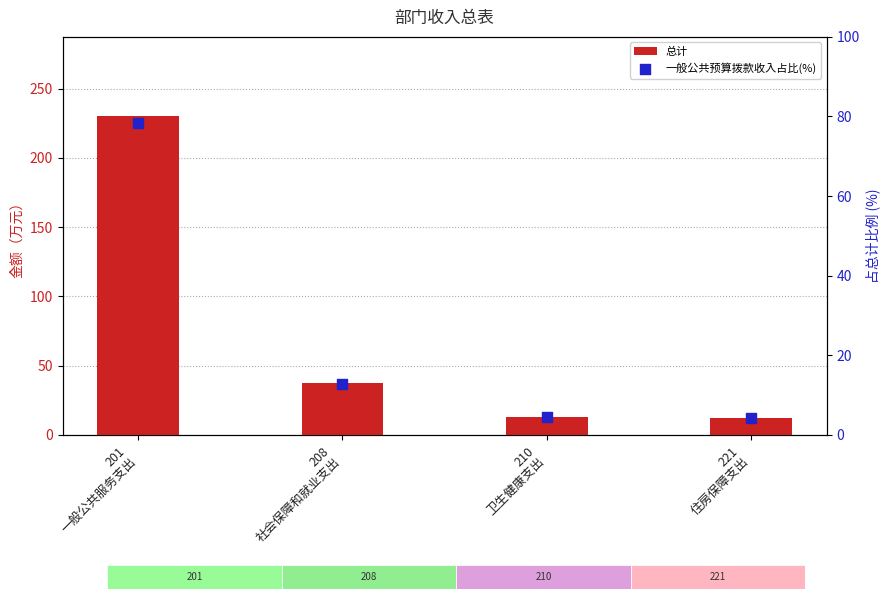

Which series has the largest Y range (max minus min)?

总计